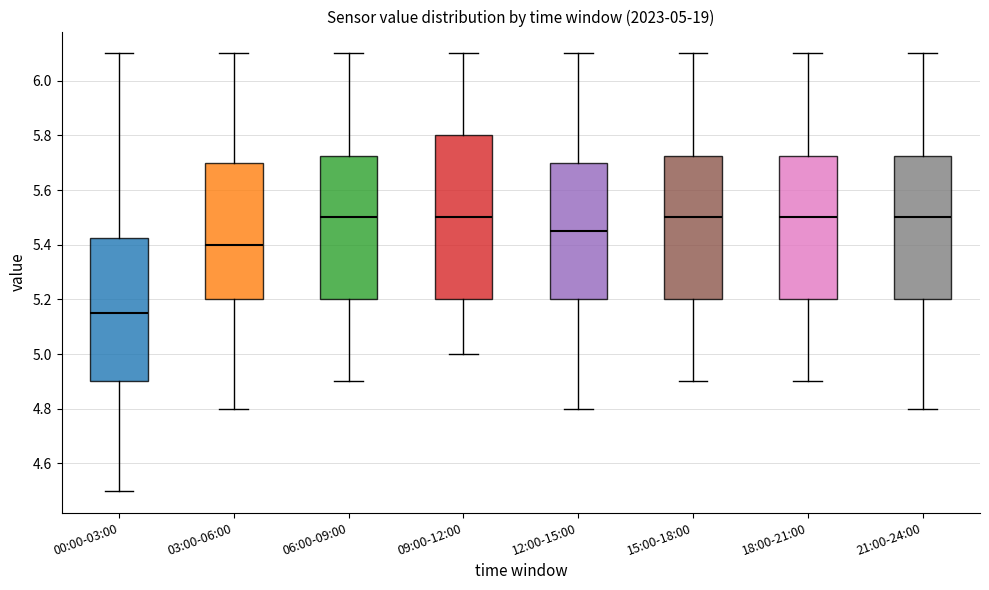

Which box has the lowest median line?

00:00-03:00